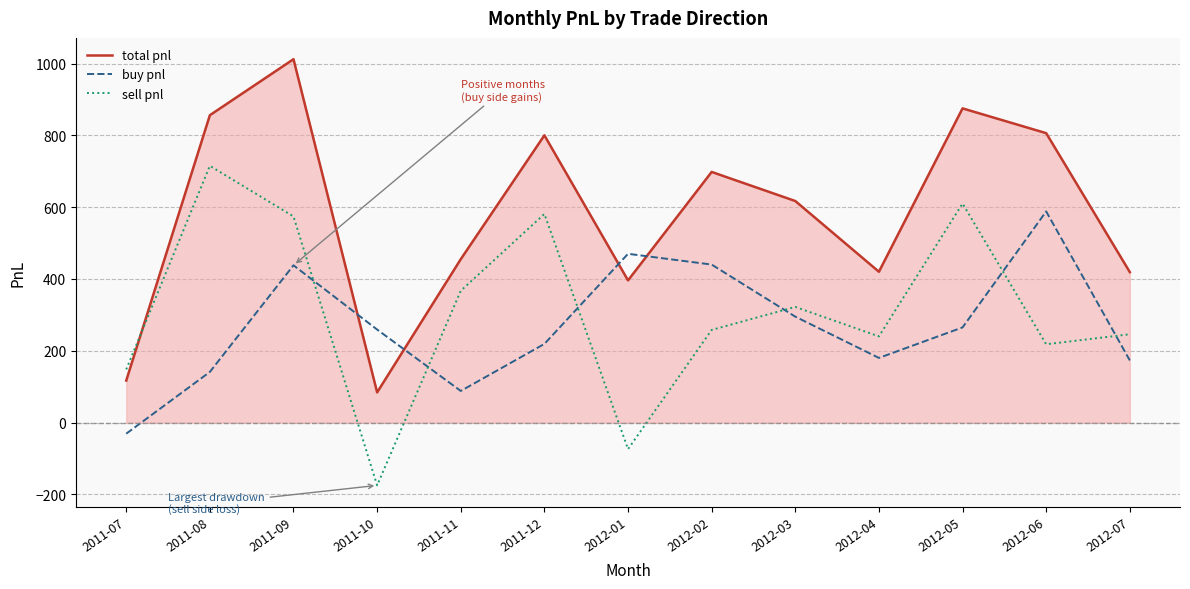

Where does the buy pnl series first go above 259?

2011-09